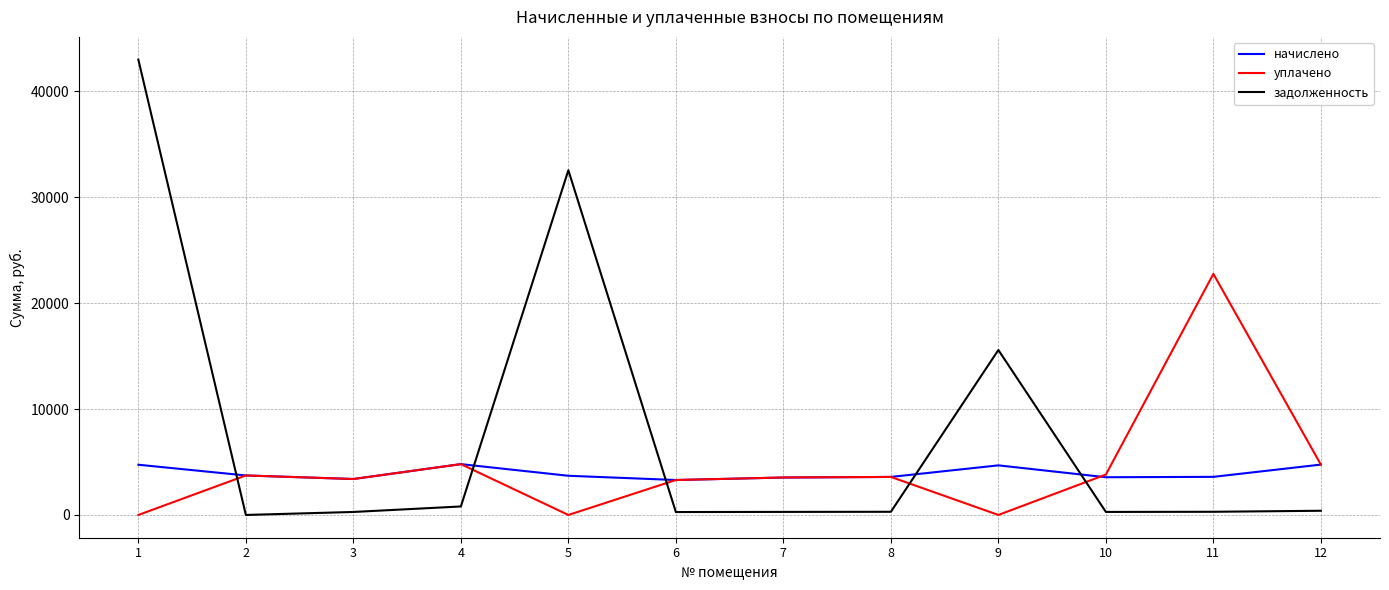

What is the spread (max minus min) of values at 9?

15576.6